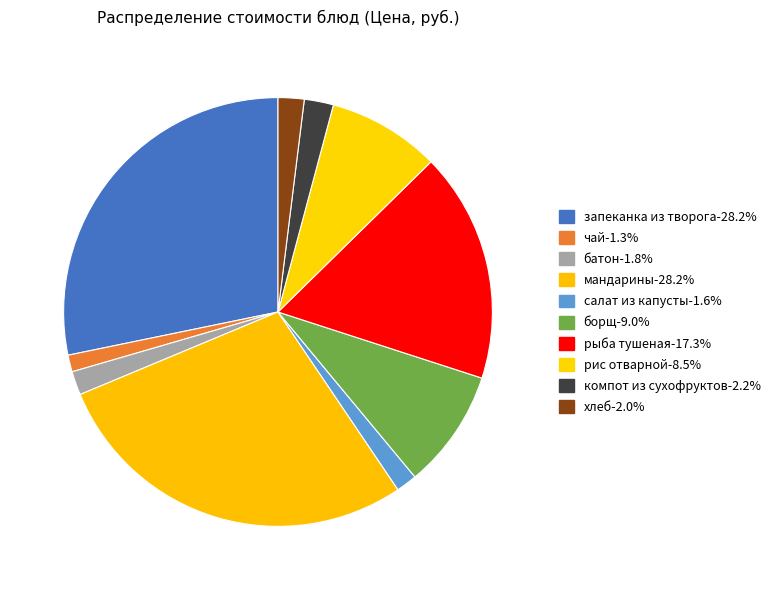

The рыба тушеная slice represents 26% of the pie. True or false?

False